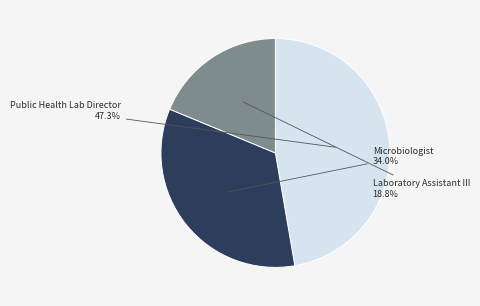

To the nearest percent, what portion does Microbiologist represent?

34%